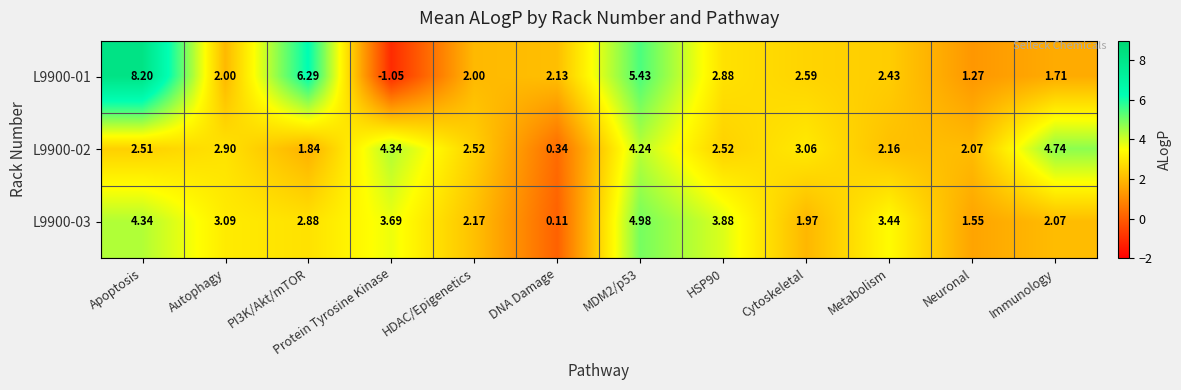

What is the maximum value shown in the chart?

8.2